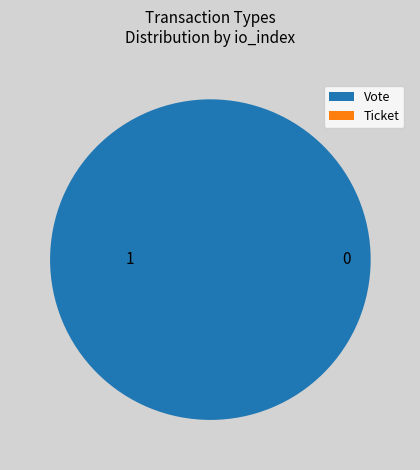

To the nearest percent, what is the difference between the Ticket and Vote slice percentages?

100%